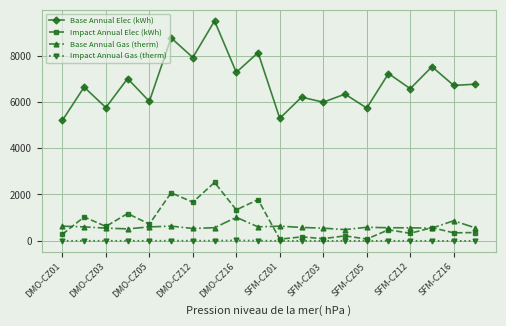

True or false: Impact Annual Elec (kWh) has more than 1 interior local peaks.

True